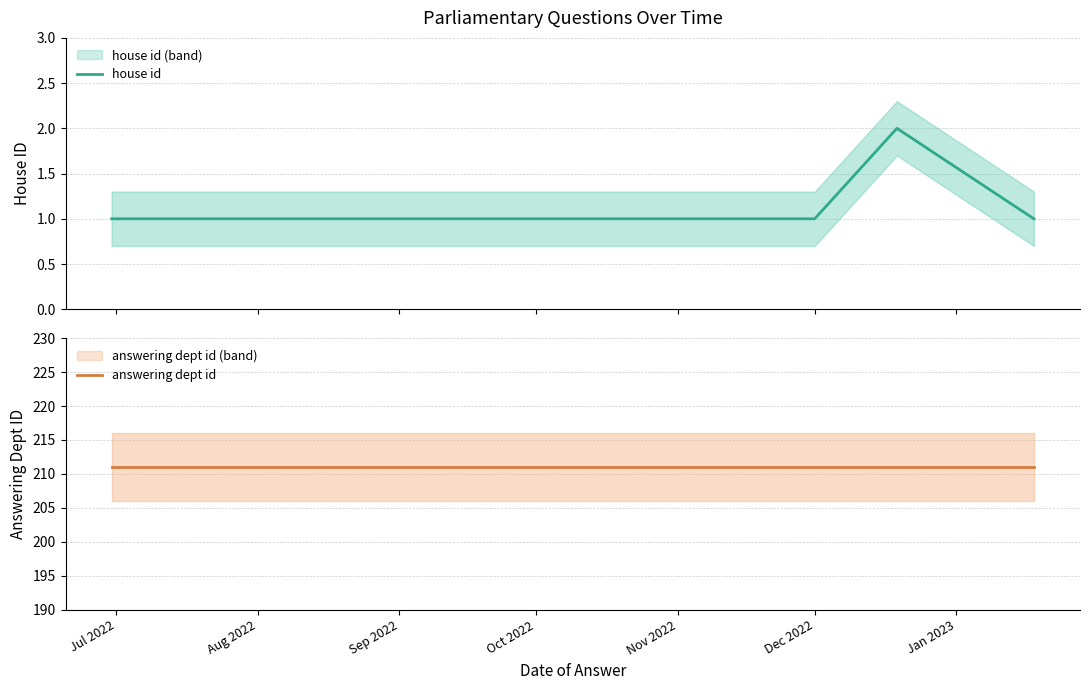

What is the greatest value displayed?

211